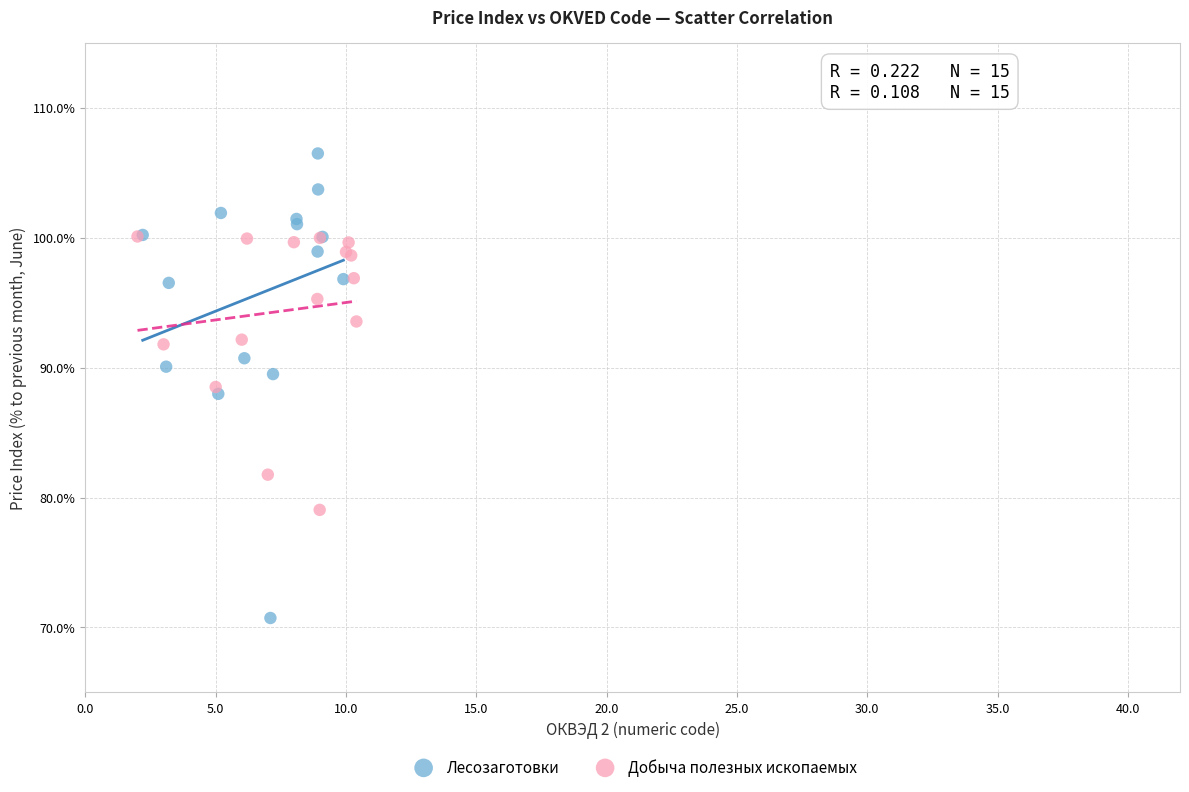

Which series has the widest spread of Y values?

Лесозаготовки